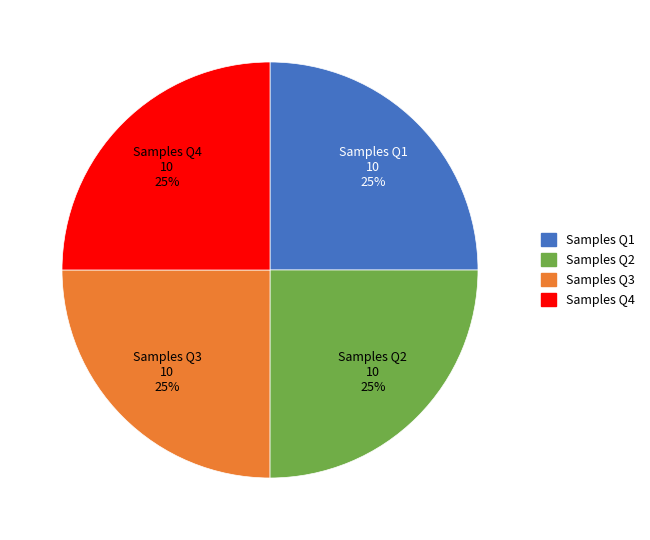

To the nearest percent, what is the average slice percentage?

25%